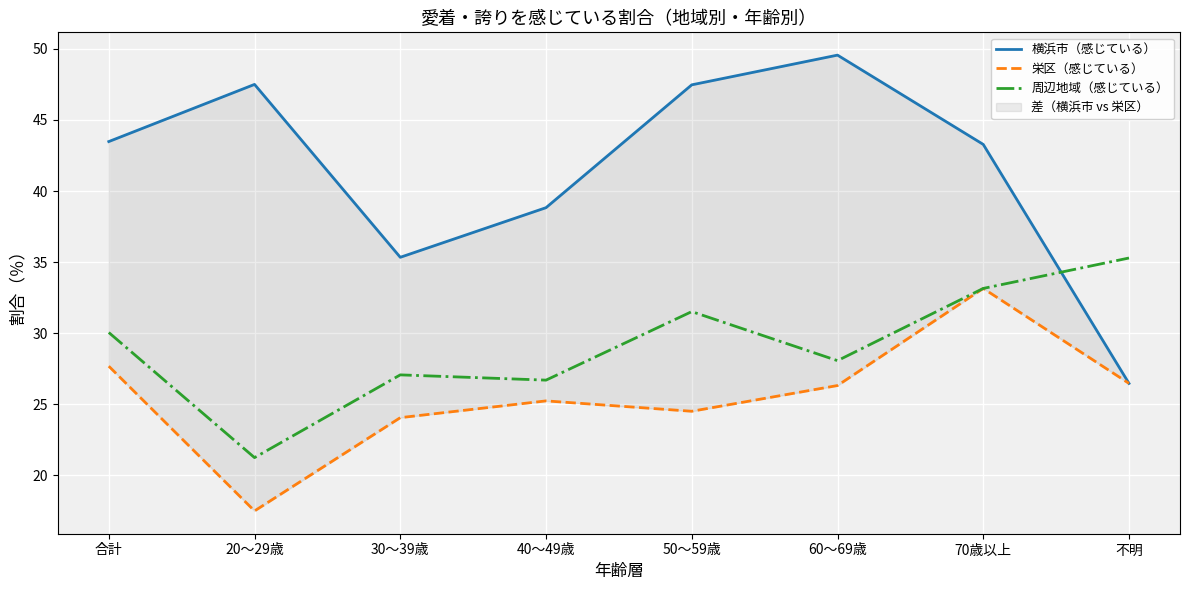

What is the label of the 7th point from the left?

70歳以上